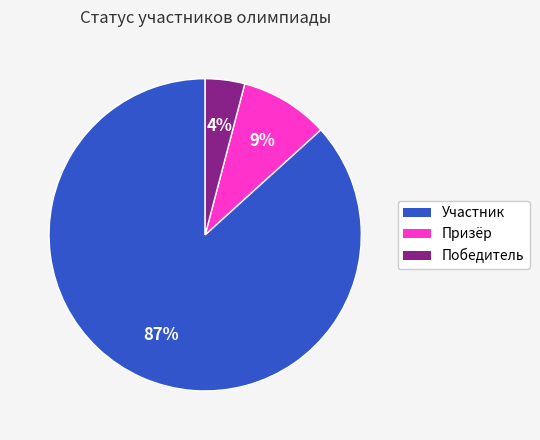

To the nearest percent, what is the average slice percentage?

33%